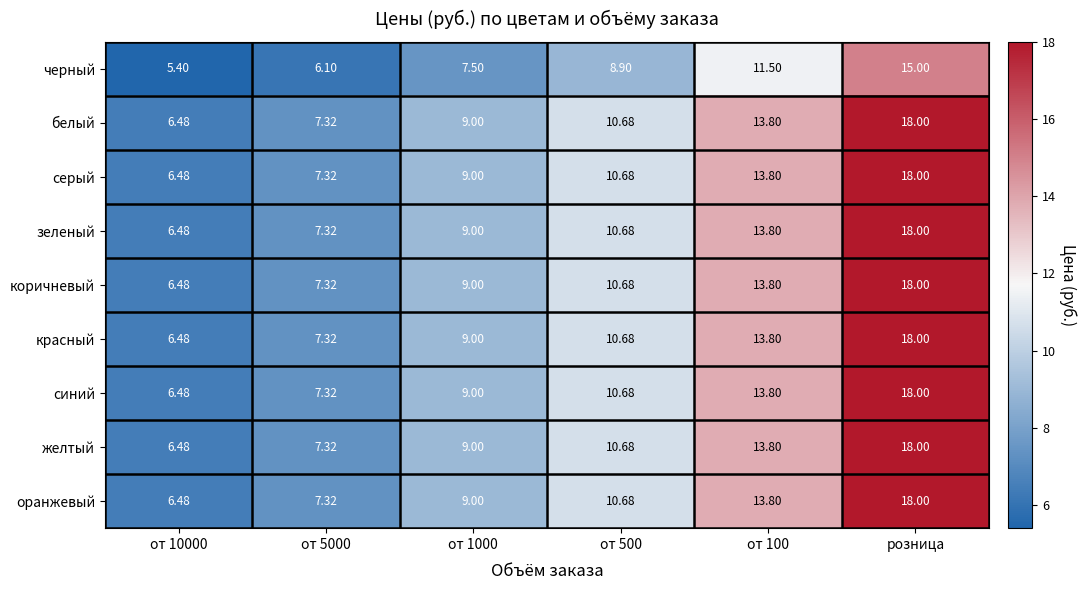

At which label does красный reach its peak?

розница